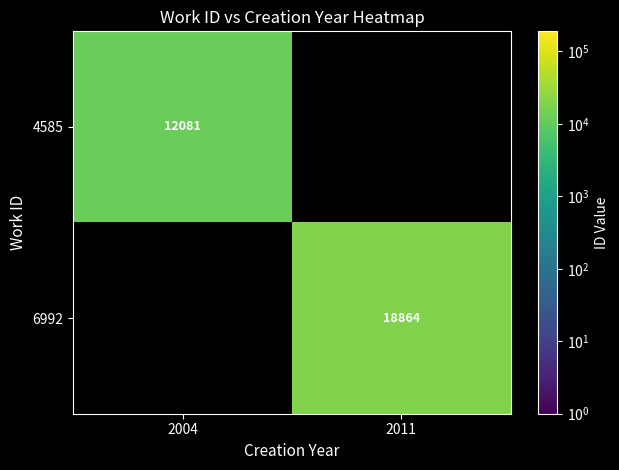

Is it true that 4585 equals 12081 at 2004?

True